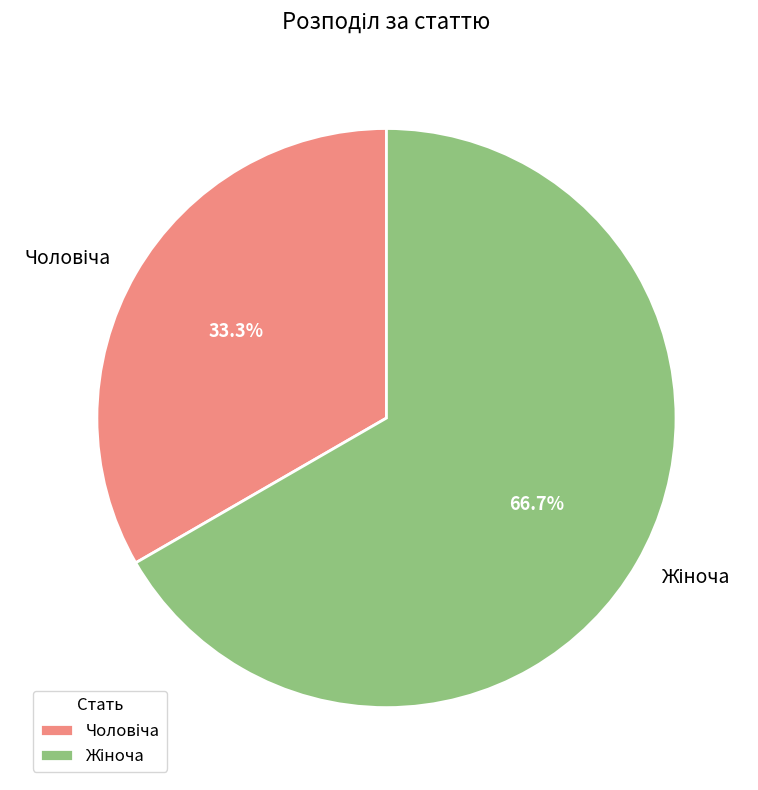

Is there a majority slice in this chart?

Yes